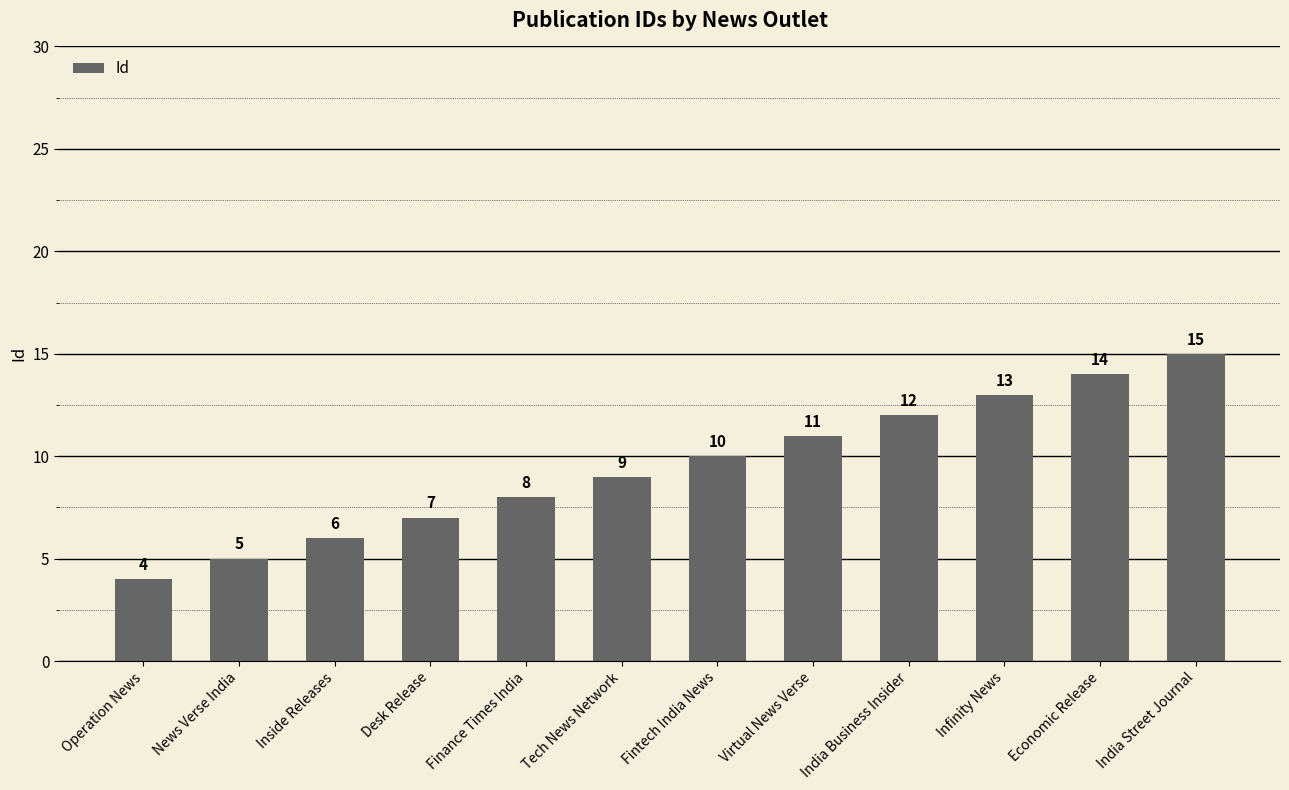

Which has a higher value, Fintech India News or News Verse India?

Fintech India News